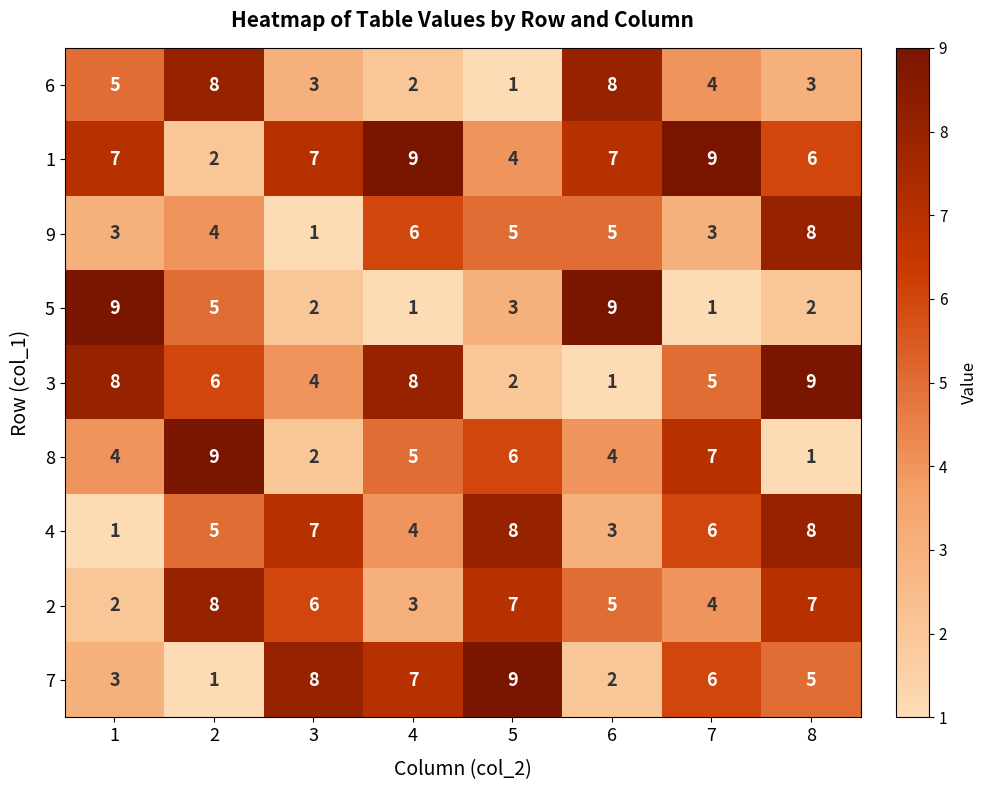

What is the spread (max minus min) of values at 5?

8